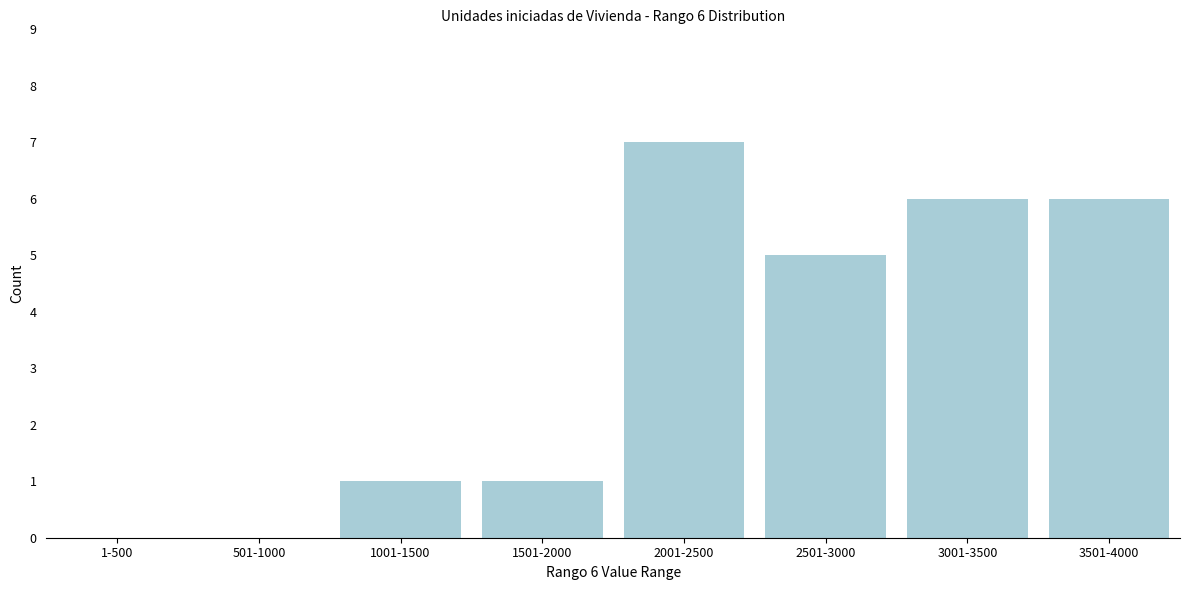

Reading left to right, extract all data points from this chart.

1-500=0	501-1000=0	1001-1500=1	1501-2000=1	2001-2500=7	2501-3000=5	3001-3500=6	3501-4000=6